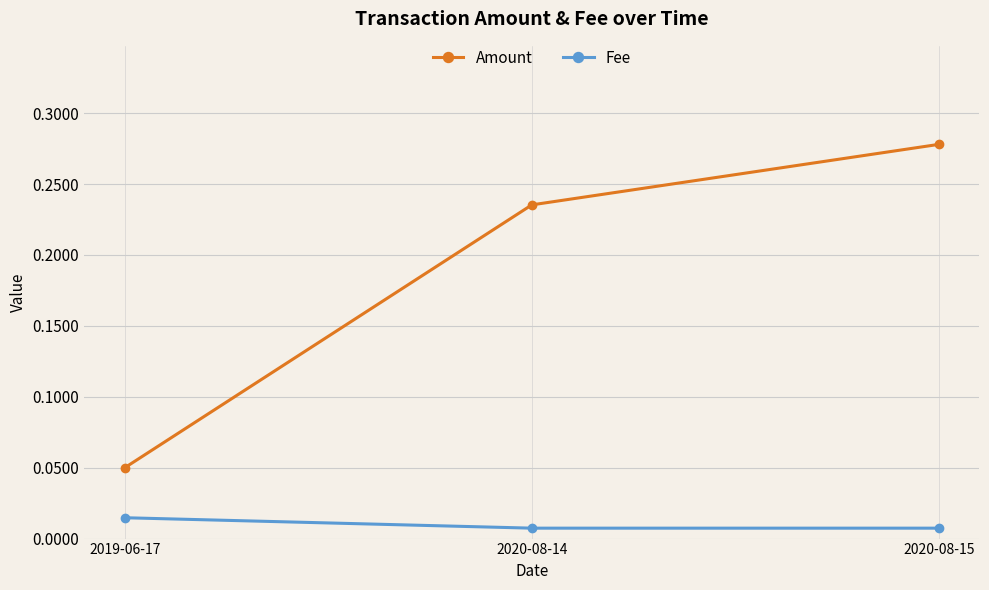

At which category is the sum across all series the highest?

2020-08-15